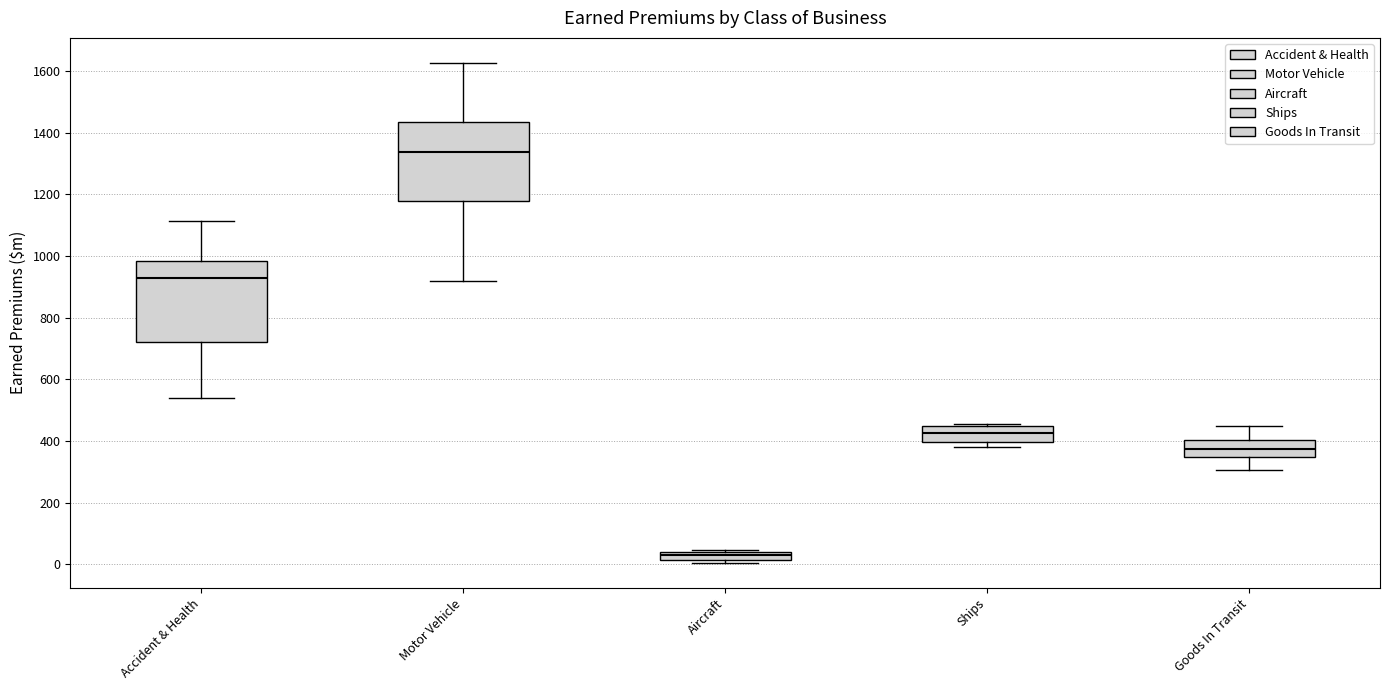

Where does the lower whisker of the box for Accident & Health end on the y-axis? The values are not printed on the chart, so give them approximately, as read against the axis.

540